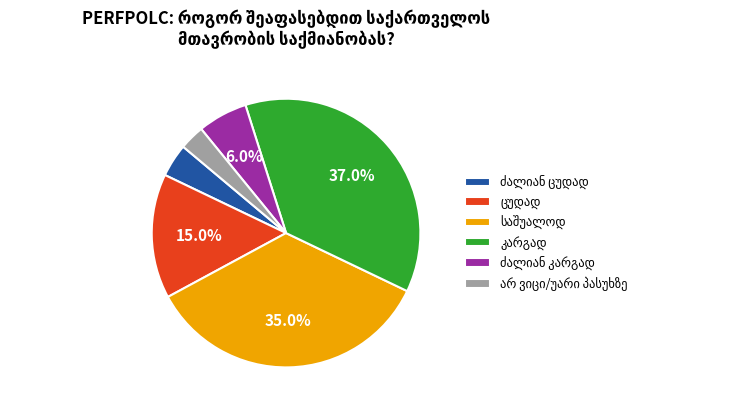

Is there any slice that represents more than half of the pie?

No